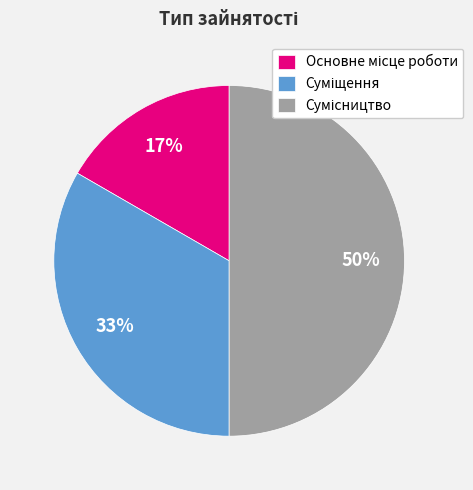

To the nearest percent, what is the difference between the largest and smallest slice percentages?

33%